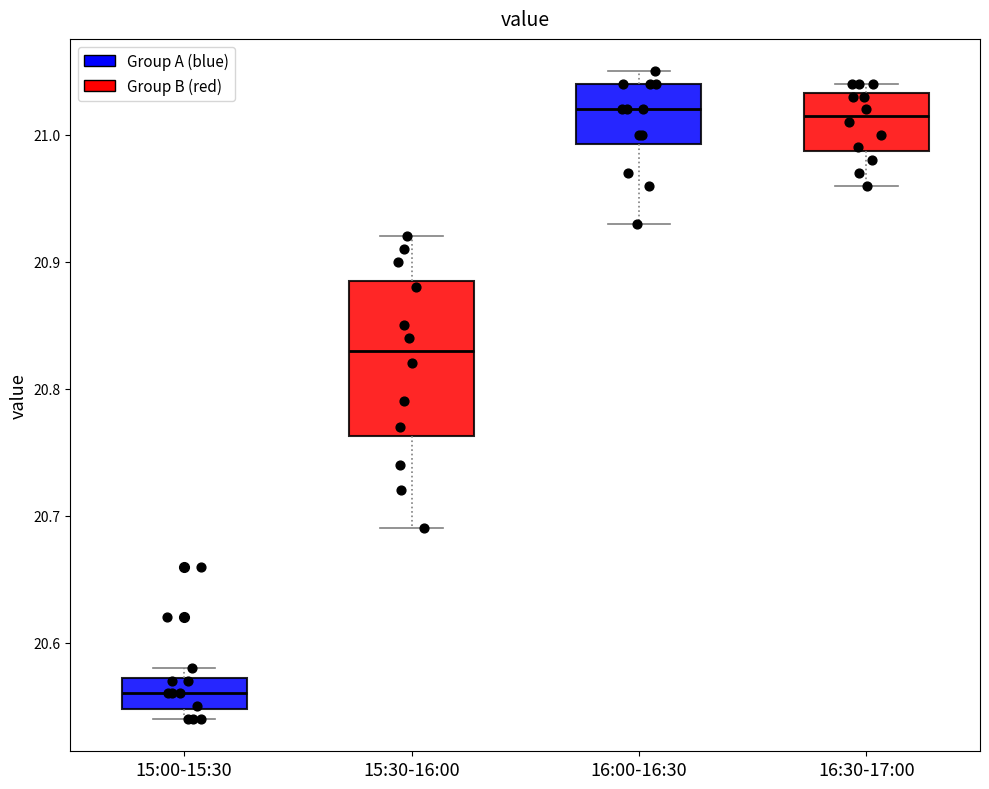

Reading left to right, transcribe this box plot: for each box, give where its median line is, the range the box spans, and where its two whiskers end, as read against the y-axis. The values are not printed on the chart, so give them approximately, as read against the axis.

15:00-15:30: median 20.56, box 20.55 to 20.57, whiskers 20.54 to 20.58
15:30-16:00: median 20.83, box 20.76 to 20.89, whiskers 20.69 to 20.92
16:00-16:30: median 21.02, box 20.99 to 21.04, whiskers 20.93 to 21.05
16:30-17:00: median 21.02, box 20.99 to 21.03, whiskers 20.96 to 21.04